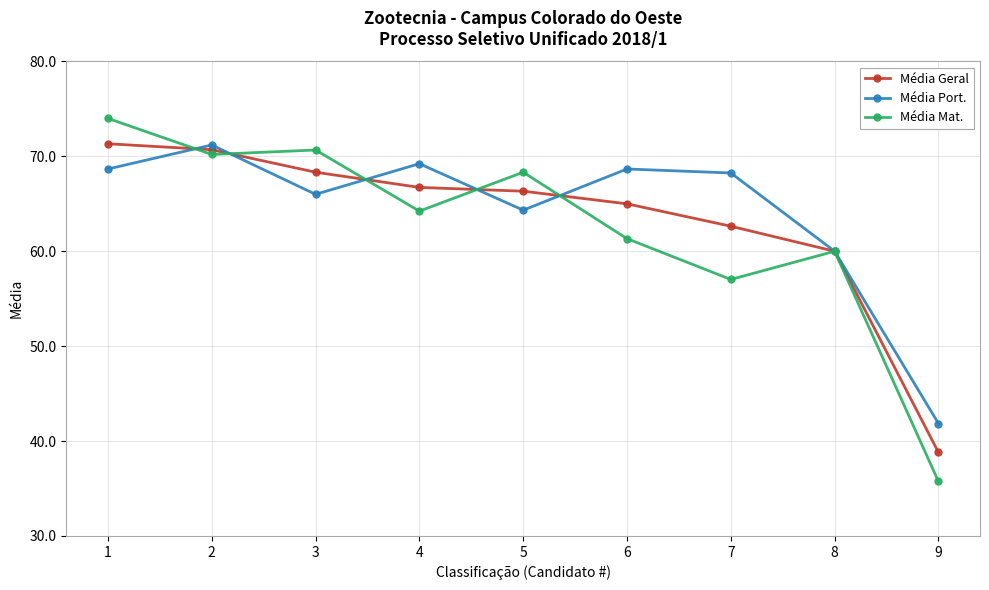

At which category does Média Port. reach its first local peak?

2